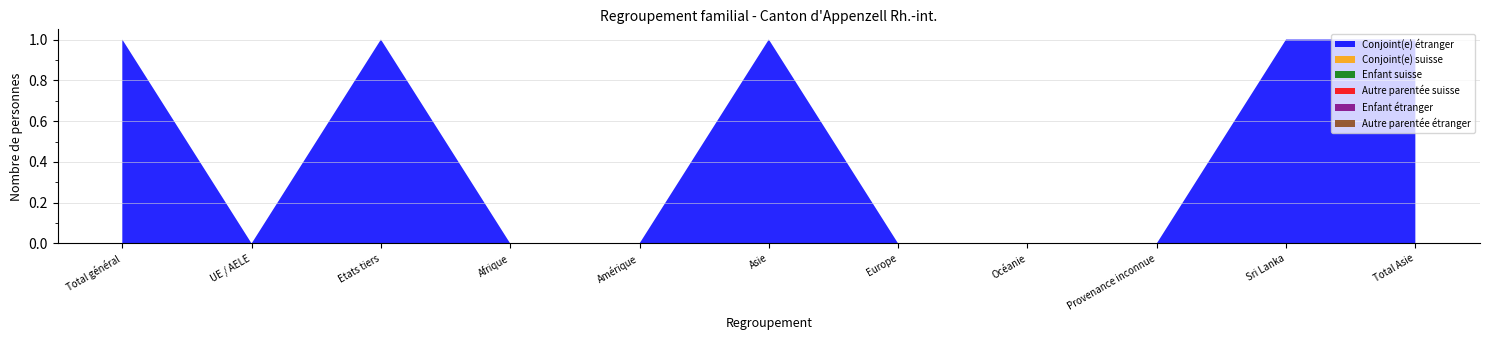

Reading right to left, transcribe all the data shown in this chart.

Conjoint(e) étranger: Total Asie=1	Sri Lanka=1	Provenance inconnue=0	Océanie=0	Europe=0	Asie=1	Amérique=0	Afrique=0	Etats tiers=1	UE / AELE=0	Total général=1
Conjoint(e) suisse: Total Asie=0	Sri Lanka=0	Provenance inconnue=0	Océanie=0	Europe=0	Asie=0	Amérique=0	Afrique=0	Etats tiers=0	UE / AELE=0	Total général=0
Enfant suisse: Total Asie=0	Sri Lanka=0	Provenance inconnue=0	Océanie=0	Europe=0	Asie=0	Amérique=0	Afrique=0	Etats tiers=0	UE / AELE=0	Total général=0
Autre parentée suisse: Total Asie=0	Sri Lanka=0	Provenance inconnue=0	Océanie=0	Europe=0	Asie=0	Amérique=0	Afrique=0	Etats tiers=0	UE / AELE=0	Total général=0
Enfant étranger: Total Asie=0	Sri Lanka=0	Provenance inconnue=0	Océanie=0	Europe=0	Asie=0	Amérique=0	Afrique=0	Etats tiers=0	UE / AELE=0	Total général=0
Autre parentée étranger: Total Asie=0	Sri Lanka=0	Provenance inconnue=0	Océanie=0	Europe=0	Asie=0	Amérique=0	Afrique=0	Etats tiers=0	UE / AELE=0	Total général=0